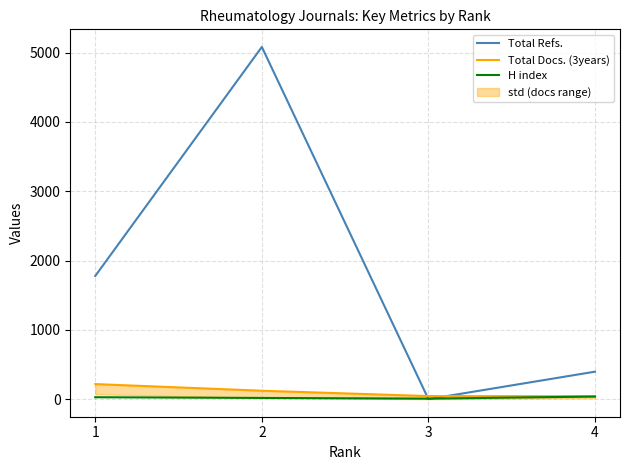

At which label does Total Docs. (3years) first exceed 121?

1